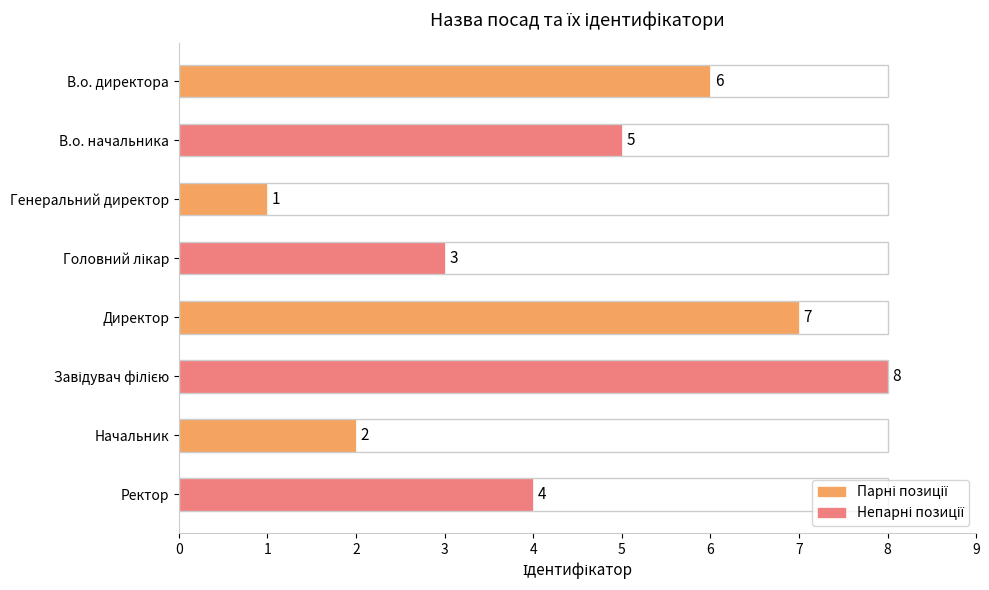

How many values are between 3 and 7?

5